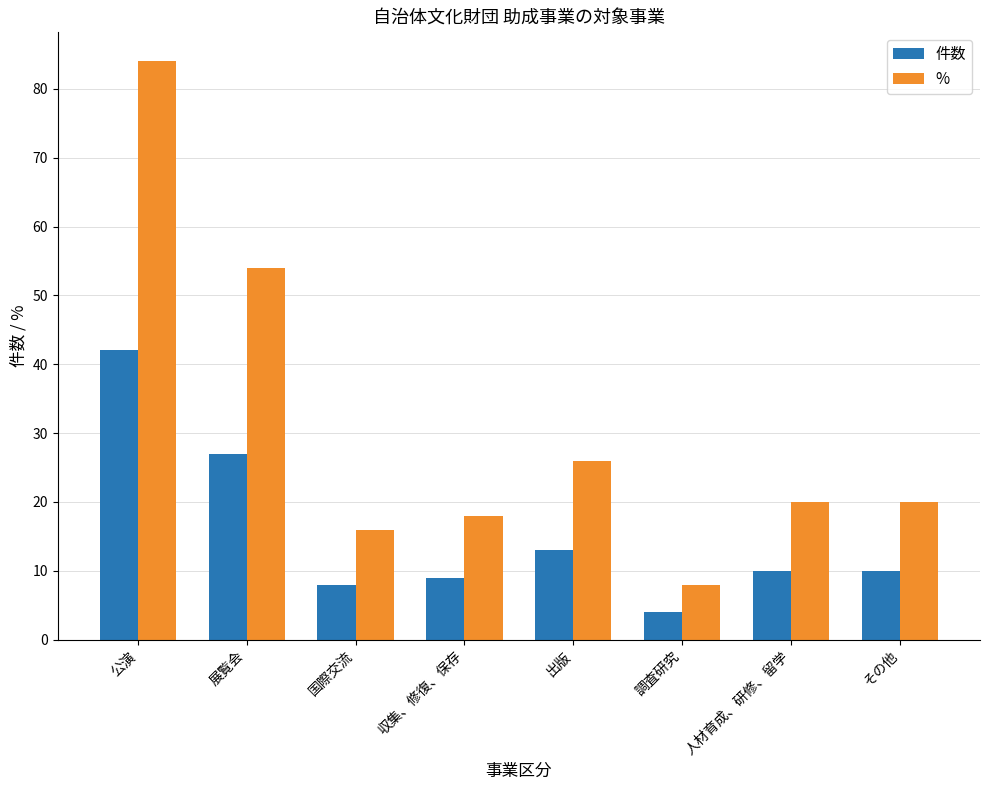

Which category has the lowest value in the % series?

調査研究